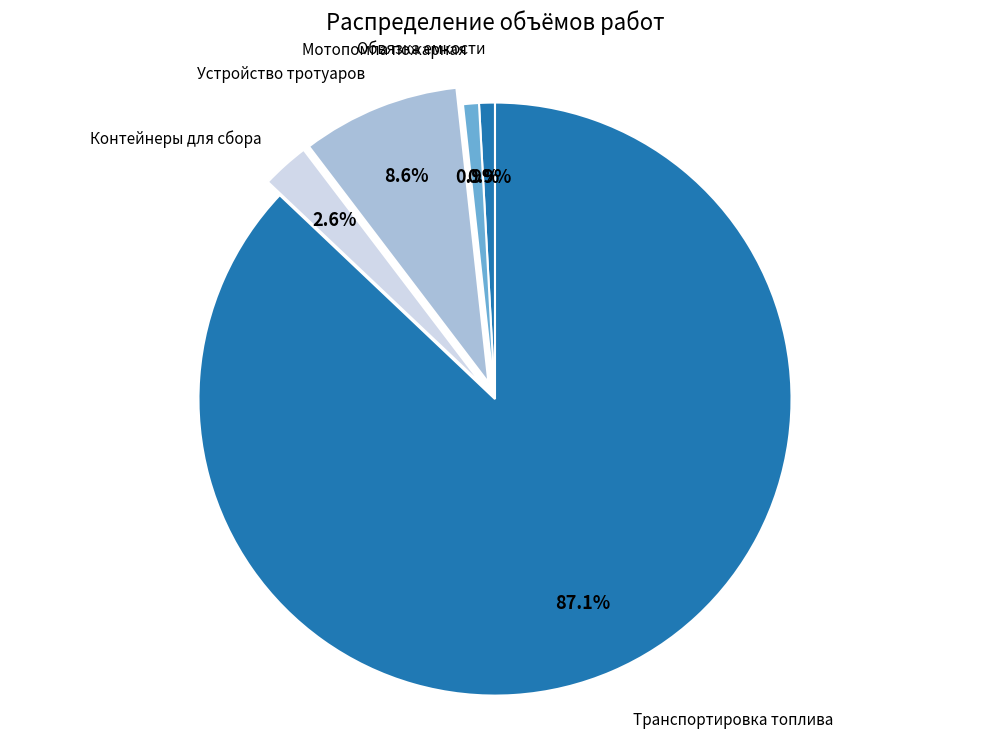

Combined, do Устройство тротуаров and Обвязка емкости account for over 50%?

No